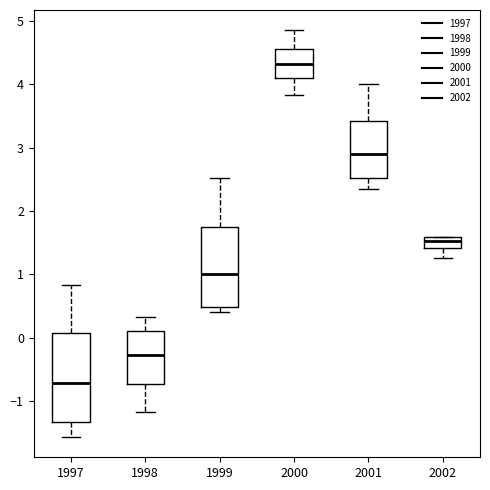

Reading left to right, read every box against the y-axis: the position of its median line, the range the box covers, and the ends of its whiskers. The values are not printed on the chart, so give them approximately, as read against the axis.

1997: median -0.7, box -1.3 to 0.1, whiskers -1.6 to 0.8
1998: median -0.3, box -0.7 to 0.1, whiskers -1.2 to 0.3
1999: median 1.0, box 0.5 to 1.8, whiskers 0.4 to 2.5
2000: median 4.3, box 4.1 to 4.6, whiskers 3.8 to 4.8
2001: median 2.9, box 2.5 to 3.4, whiskers 2.3 to 4.0
2002: median 1.5, box 1.4 to 1.6, whiskers 1.3 to 1.6